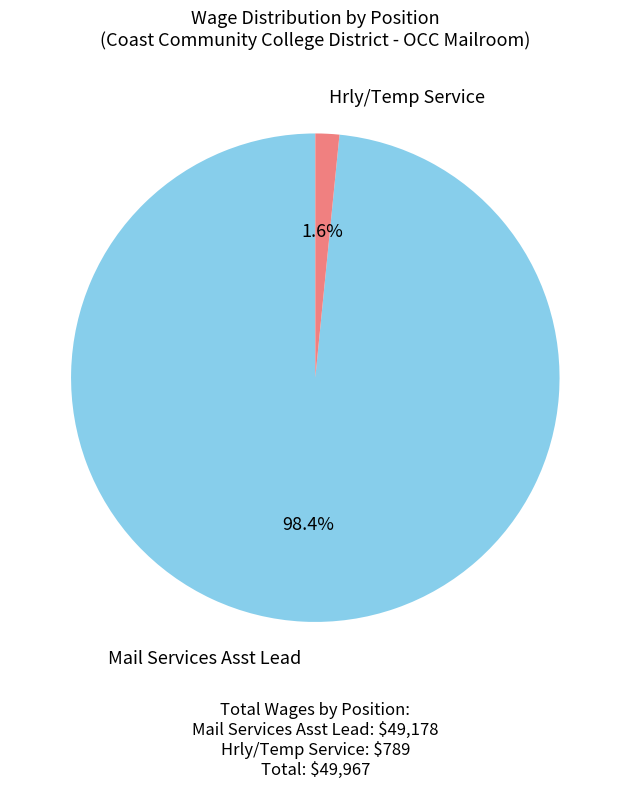

What is the largest slice in the pie chart?

Mail Services Asst Lead